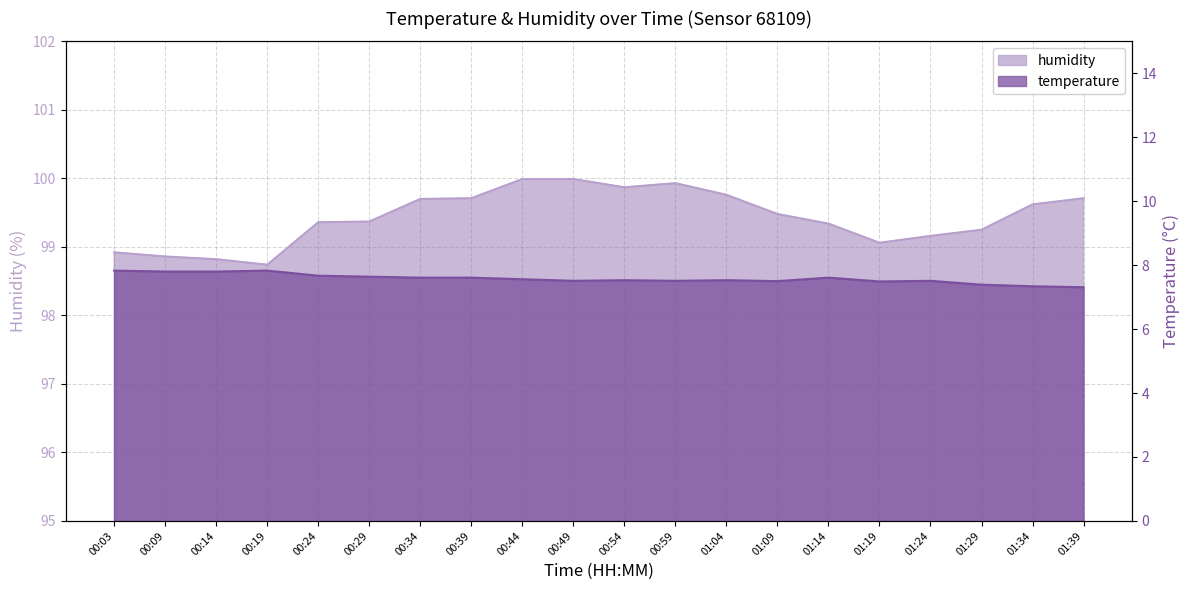

Does the chart display data point markers on the line(s)?

No